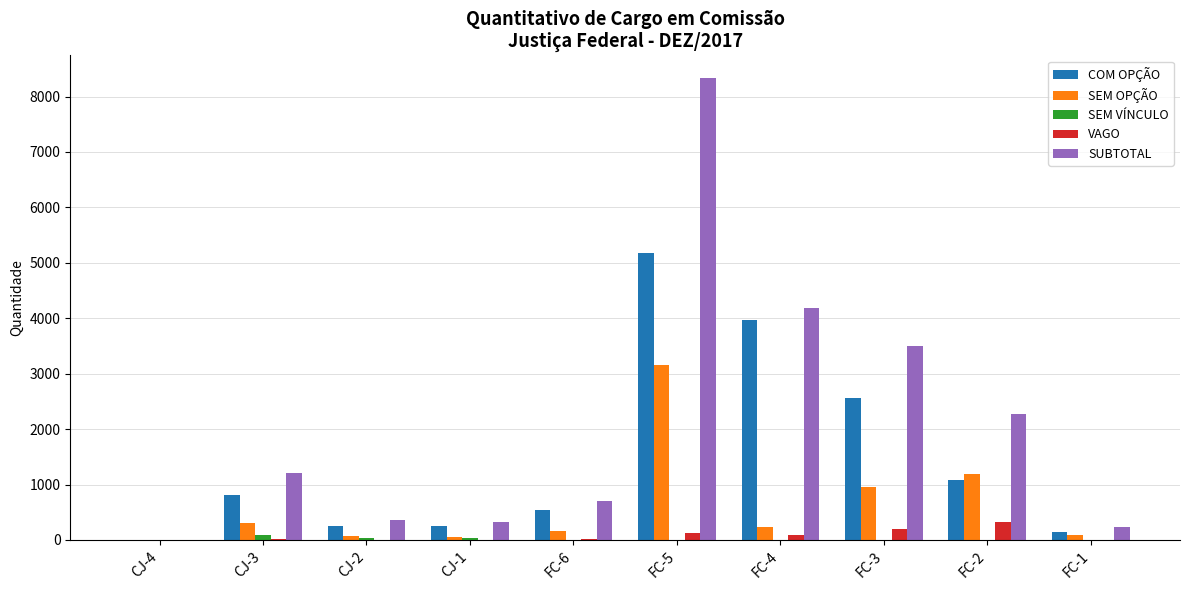

What is the spread (max minus min) of values at FC-5?

8327